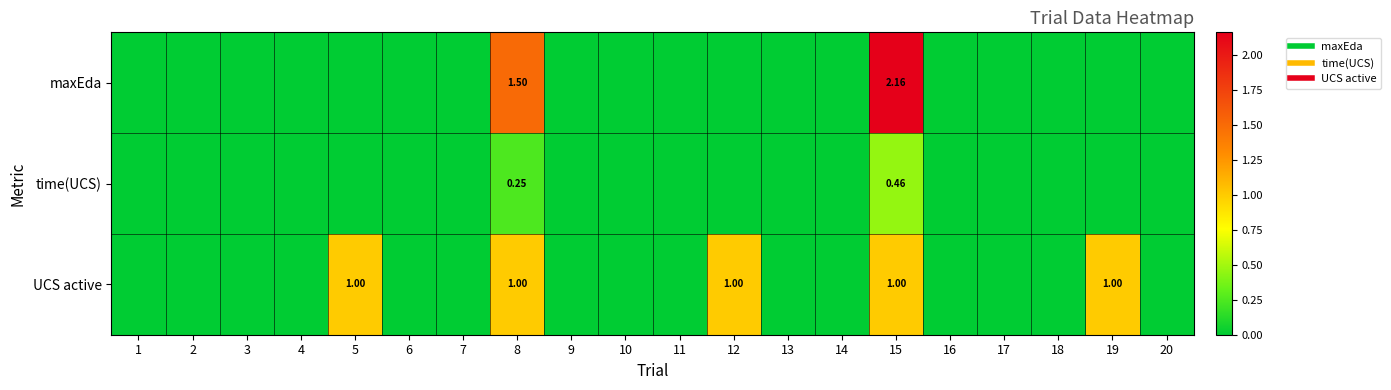

True or false: time(UCS) has a value of 0.0 at 14.

True